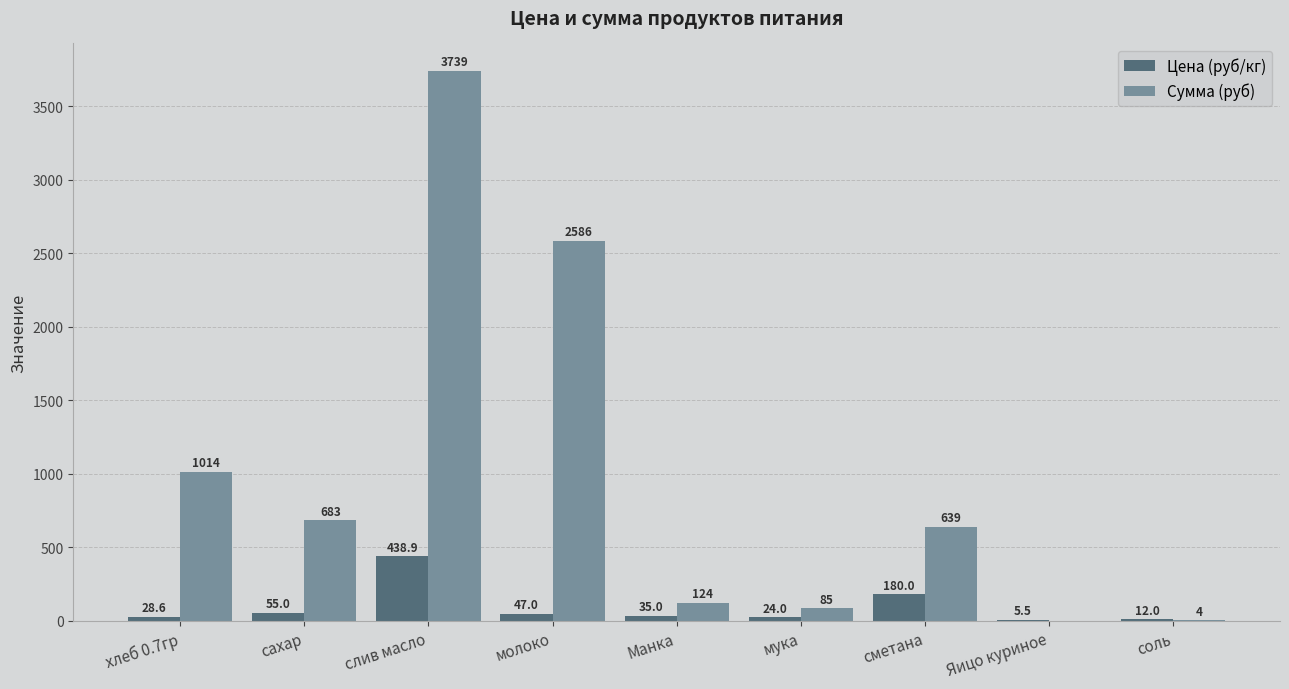

Between Яицо куриное and соль, which series saw the biggest shift?

Цена (руб/кг)